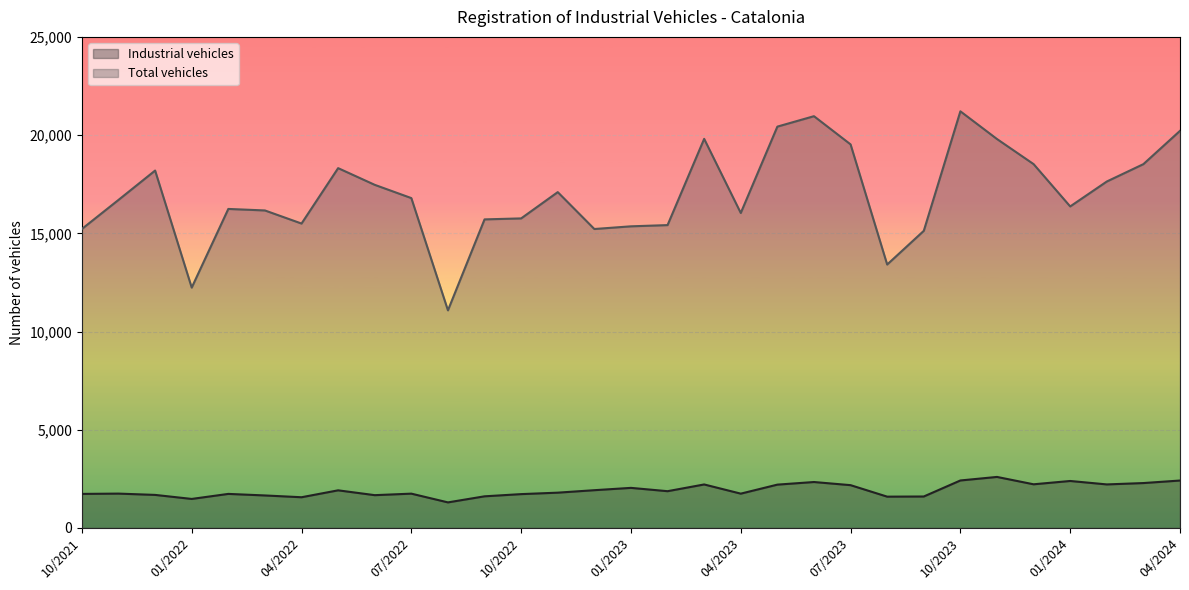

True or false: Total vehicles and Industrial vehicles cross at least once.

False